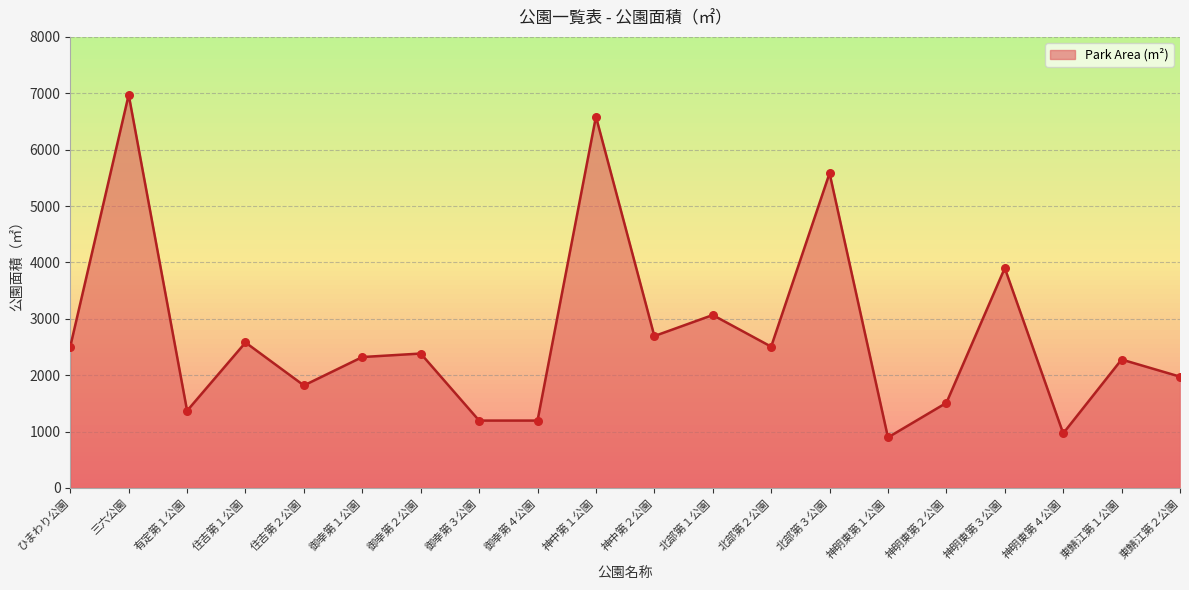

Which has a higher value, 神中第１公園 or 神中第２公園?

神中第１公園